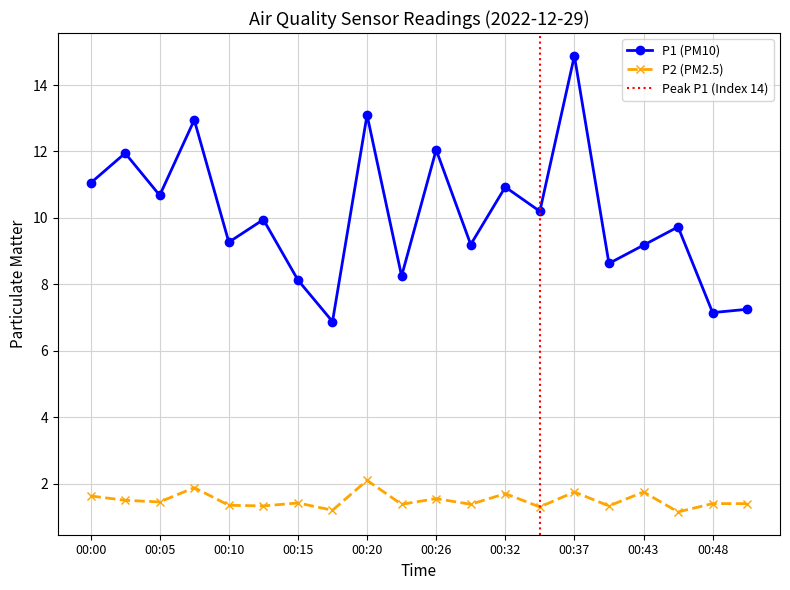

Does the chart display data point markers on the line(s)?

Yes